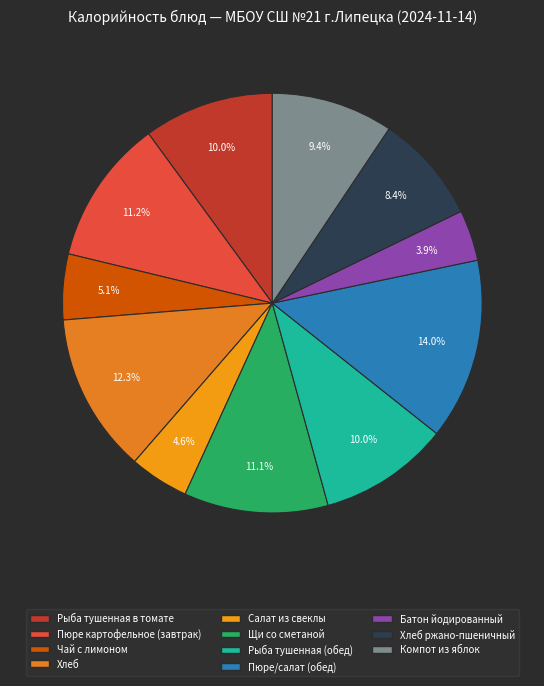

Which category has the smallest portion of the pie?

Батон йодированный